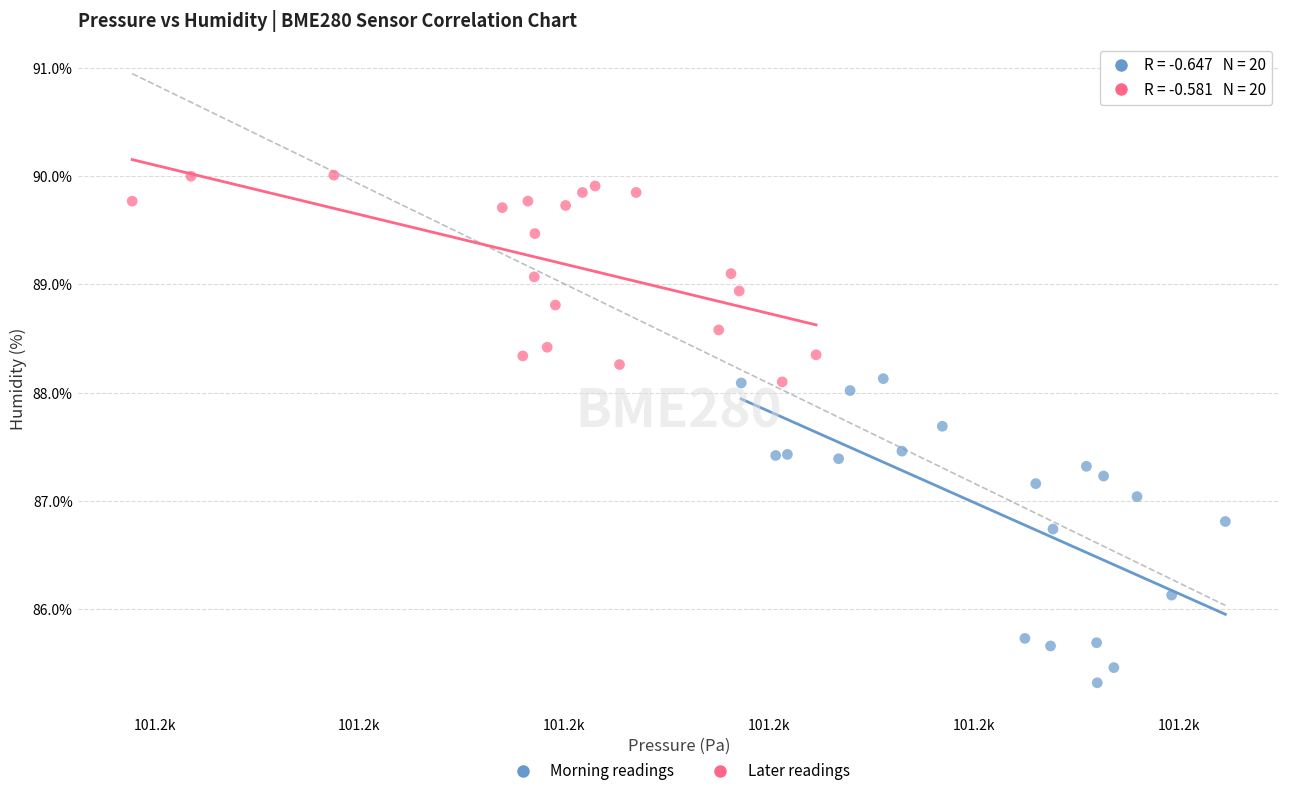

Which series has the widest spread of Y values?

Morning readings